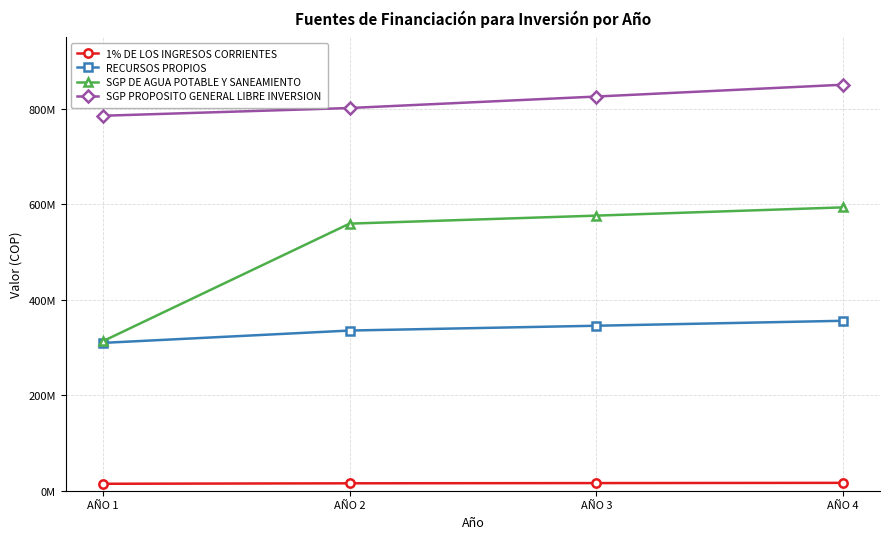

Does the chart have visible grid lines?

Yes